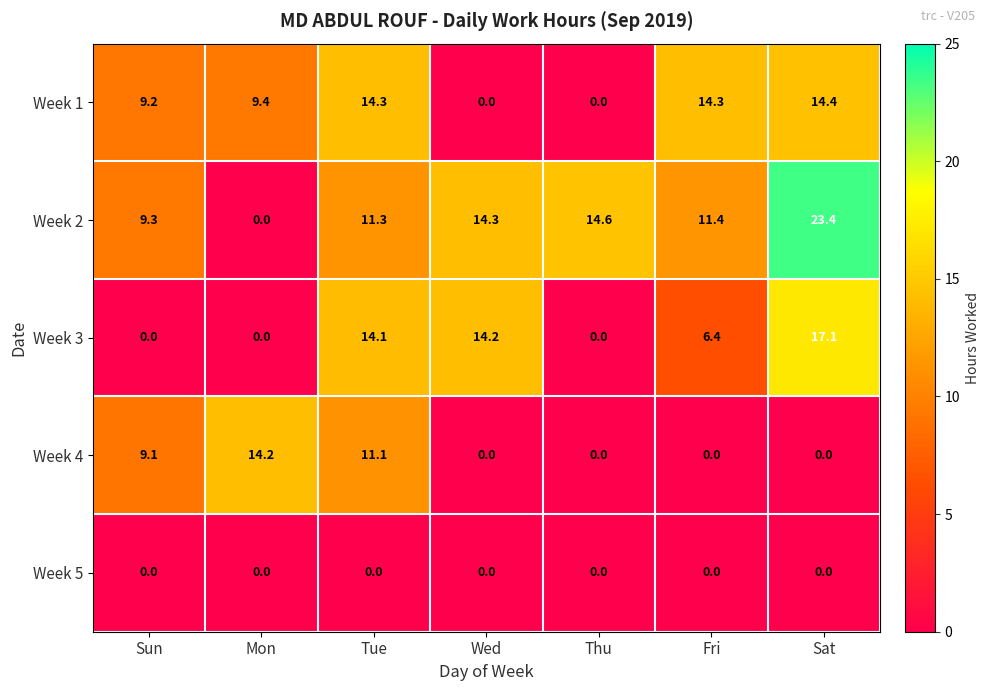

What is the total value across all series at Mon?

23.6